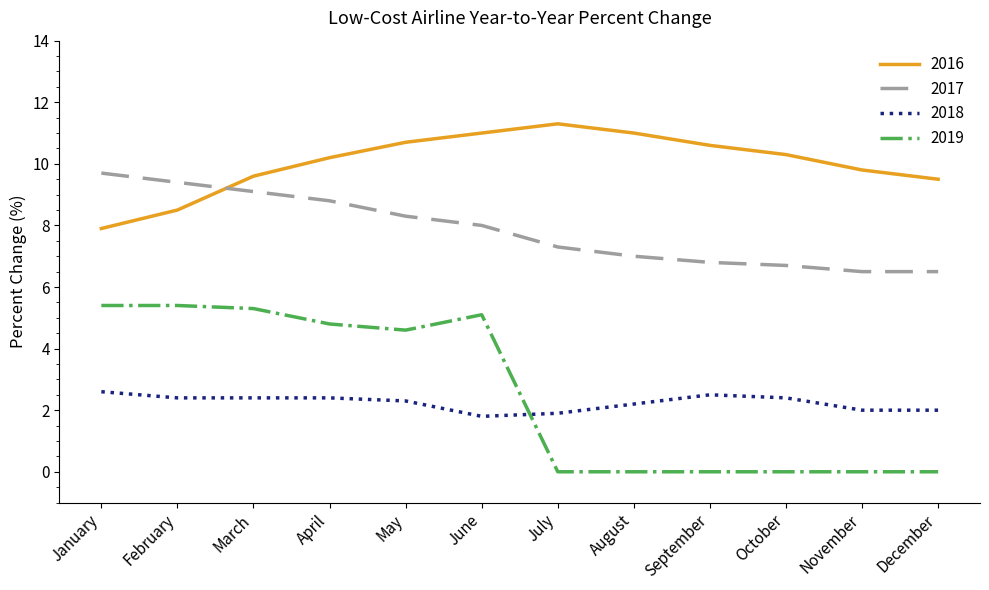

Reading left to right, list all the values displayed in this chart.

2016: January=7.9	February=8.5	March=9.6	April=10.2	May=10.7	June=11.0	July=11.3	August=11.0	September=10.6	October=10.3	November=9.8	December=9.5
2017: January=9.7	February=9.4	March=9.1	April=8.8	May=8.3	June=8.0	July=7.3	August=7.0	September=6.8	October=6.7	November=6.5	December=6.5
2018: January=2.6	February=2.4	March=2.4	April=2.4	May=2.3	June=1.8	July=1.9	August=2.2	September=2.5	October=2.4	November=2.0	December=2.0
2019: January=5.4	February=5.4	March=5.3	April=4.8	May=4.6	June=5.1	July=0.0	August=0.0	September=0.0	October=0.0	November=0.0	December=0.0